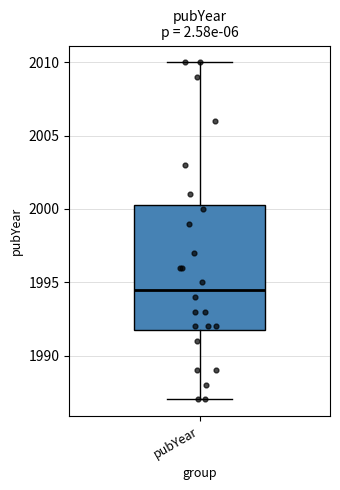

Read this box plot against the y-axis: the position of the median line, the range covered by the box, and the ends of both whiskers. The values are not printed on the chart, so give them approximately, as read against the axis.

median 1994.5, box 1992.0 to 2000.5, whiskers 1987.0 to 2010.0